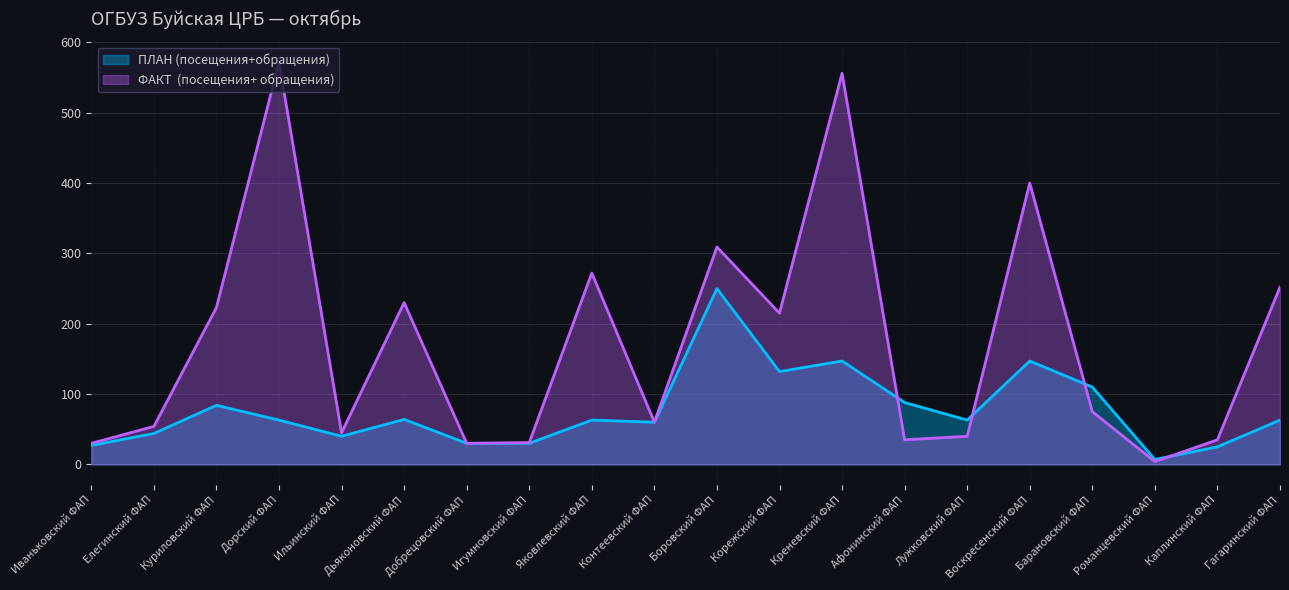

Which series changed the most between Дорский ФАП and Романцевский ФАП?

ФАКТ  (посещения+ обращения)